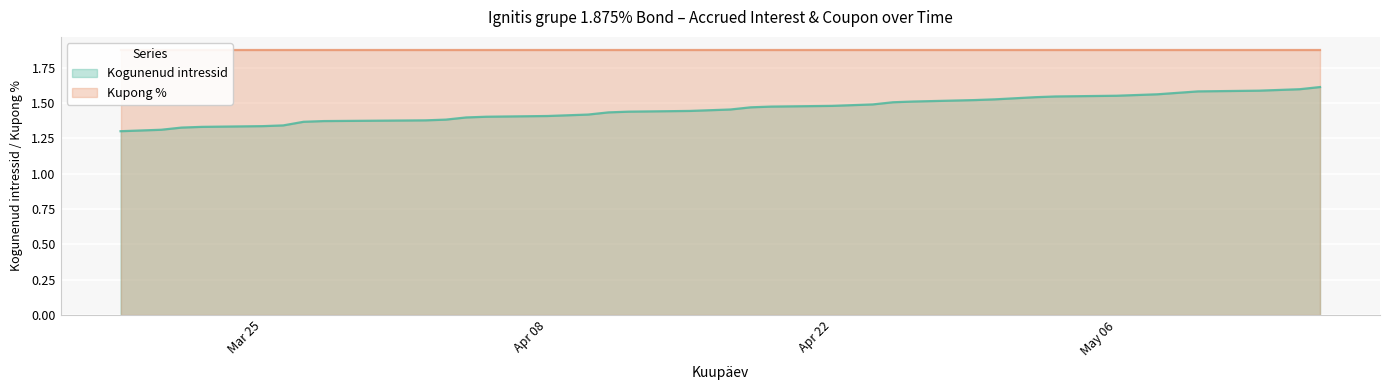

What is the ratio of the value at 2024-04-12 to the value at 2024-05-03?

0.9